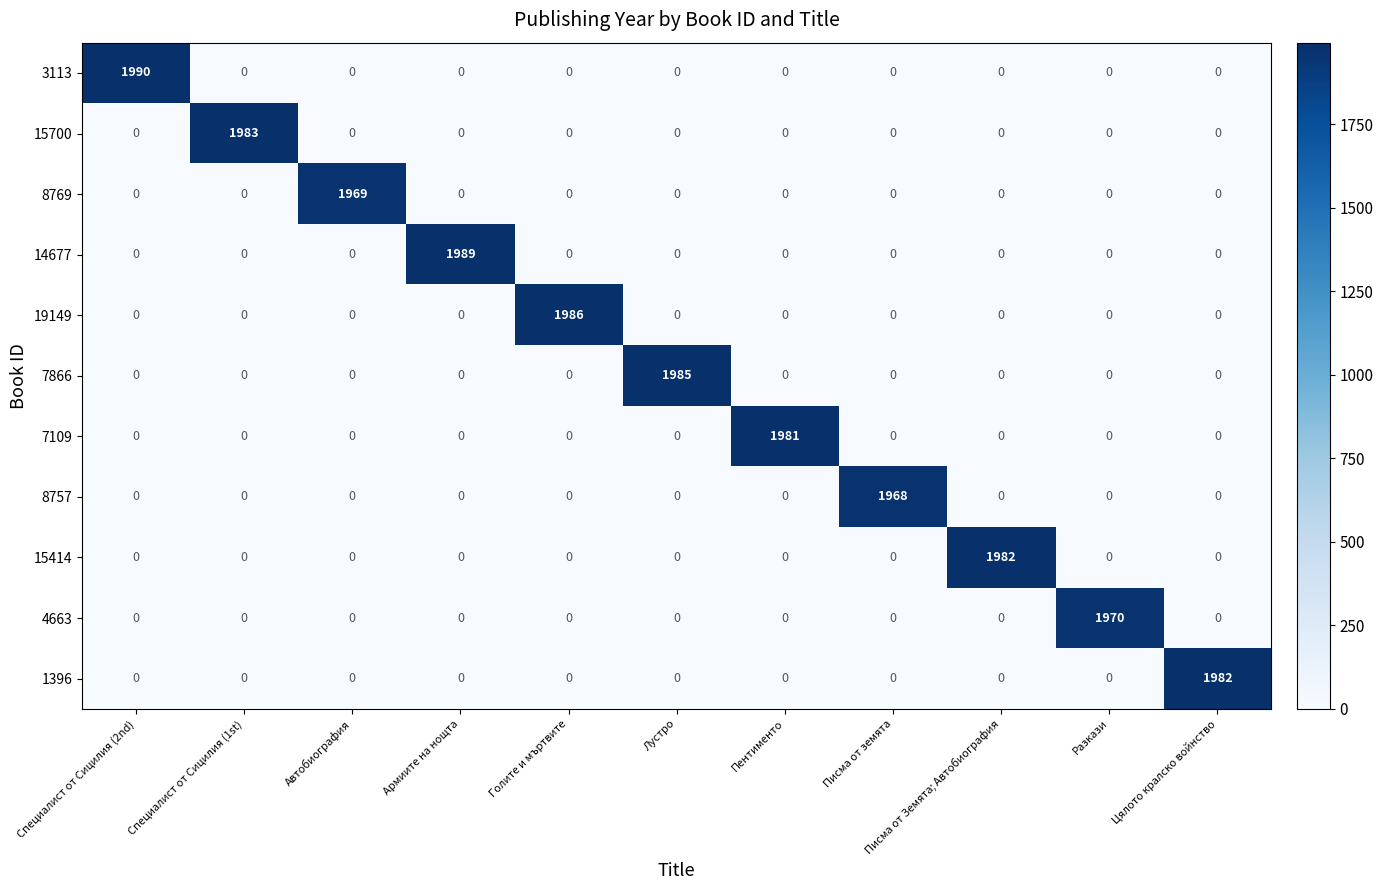

Which category has the highest value across all series?

Специалист от Сицилия (2nd)